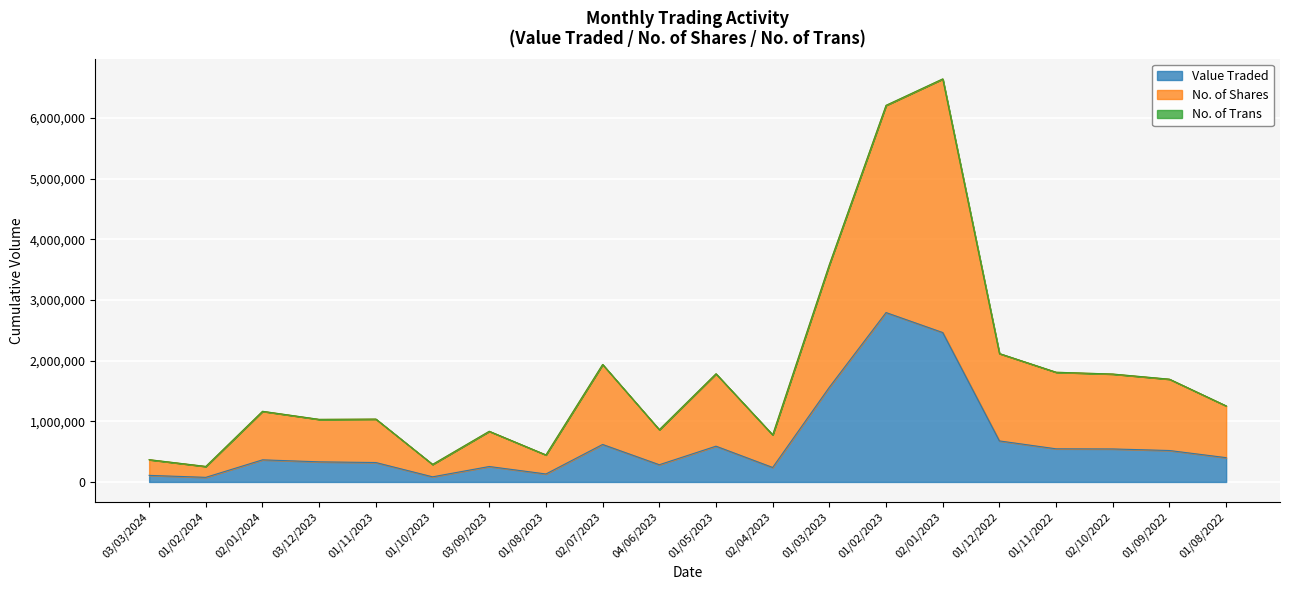

At how many categories does at least one series exceed 2337097?

2